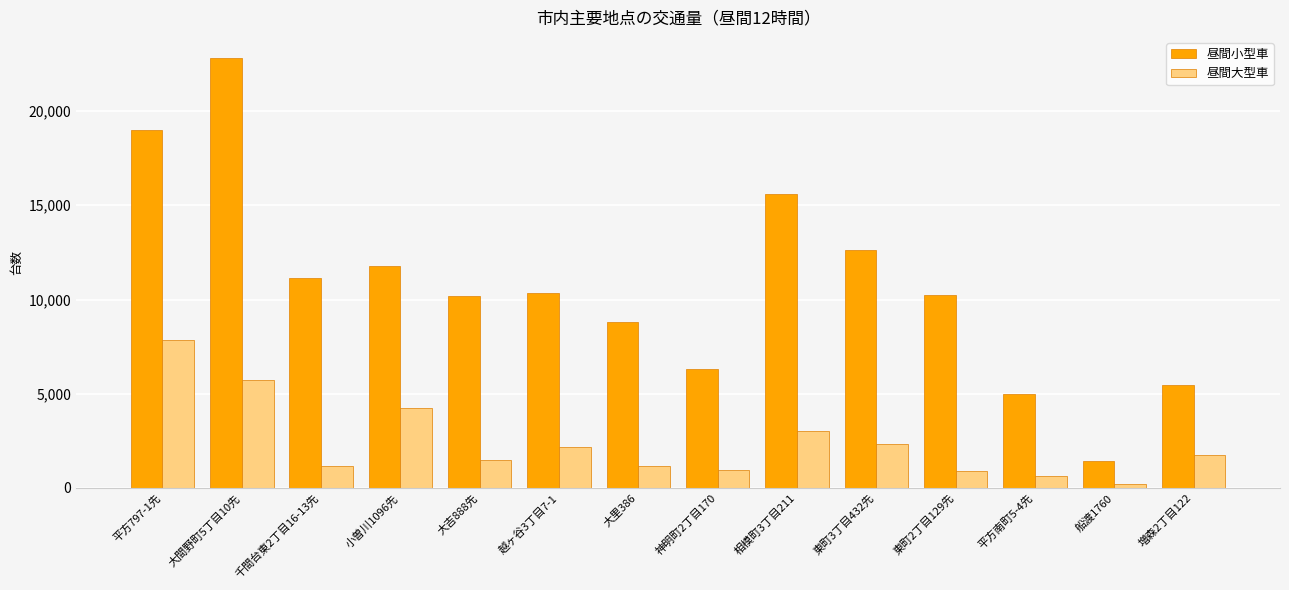

The 昼間小型車 series shows 2593 at 東町2丁目129先. True or false?

False